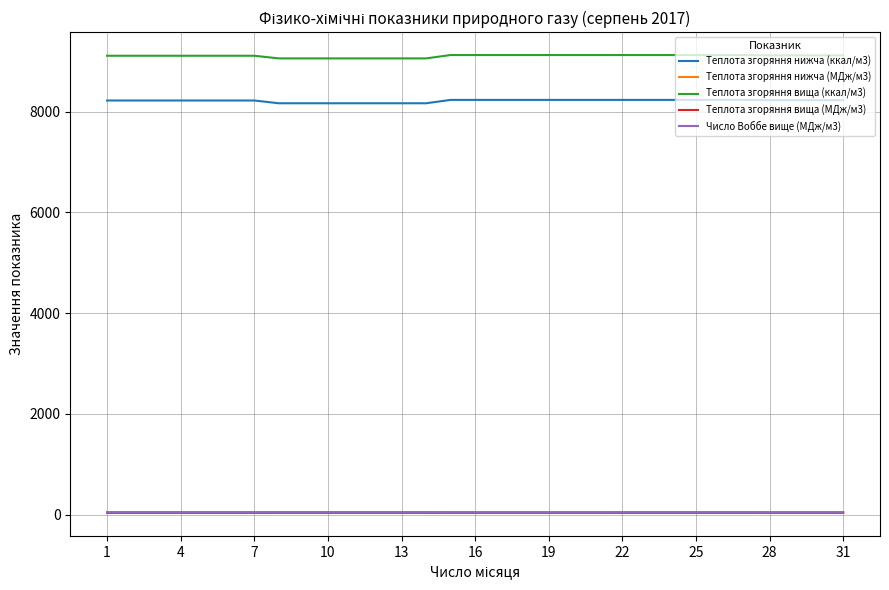

Which series has the largest total across all categories?

Теплота згоряння вища (ккал/м3)